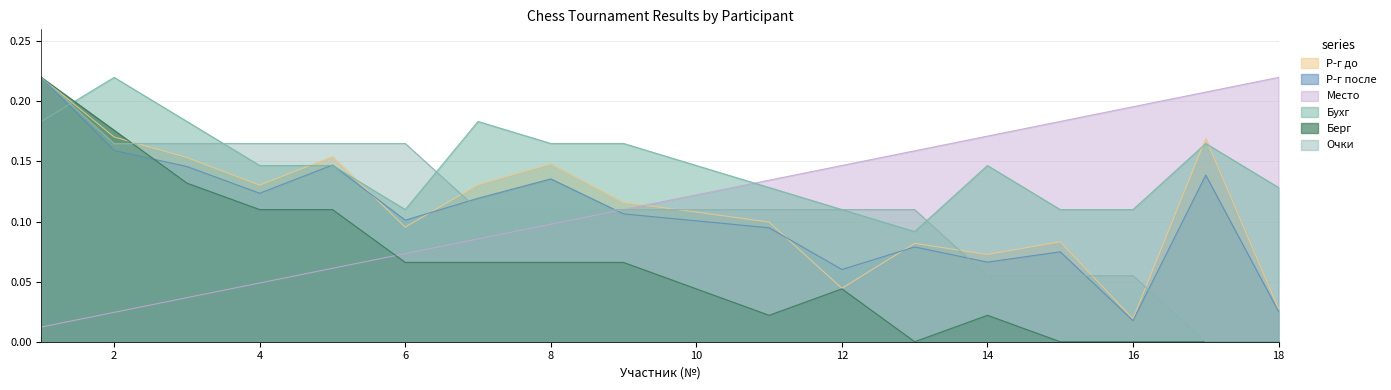

The Берг series shows 0.0 at 13. True or false?

True